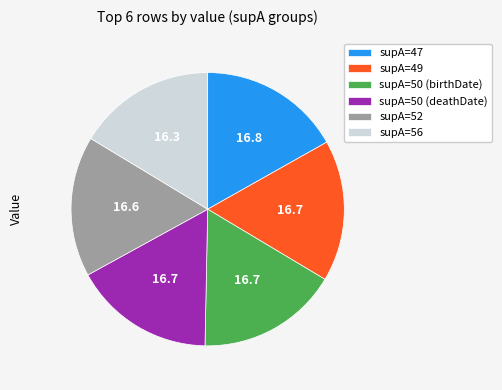

True or false: supA=47 accounts for 28% of the total.

False